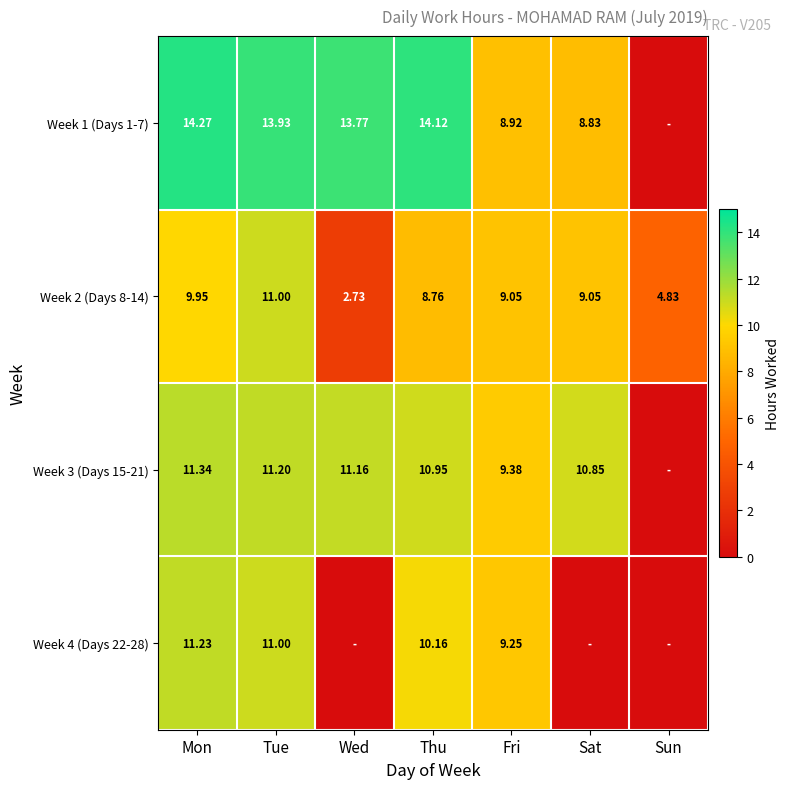

Which category has the lowest value across all series?

Sun